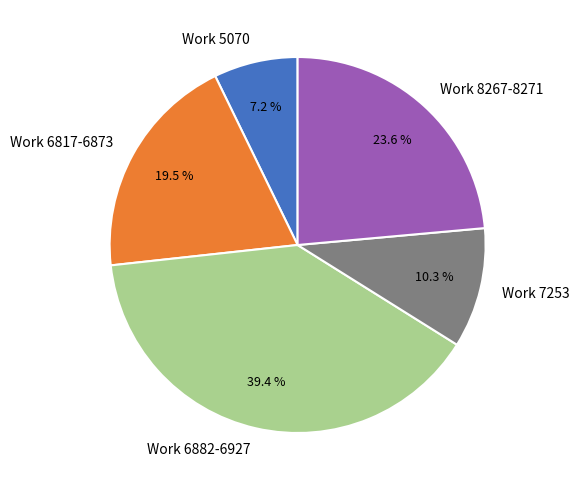

Does any single category account for the majority?

No